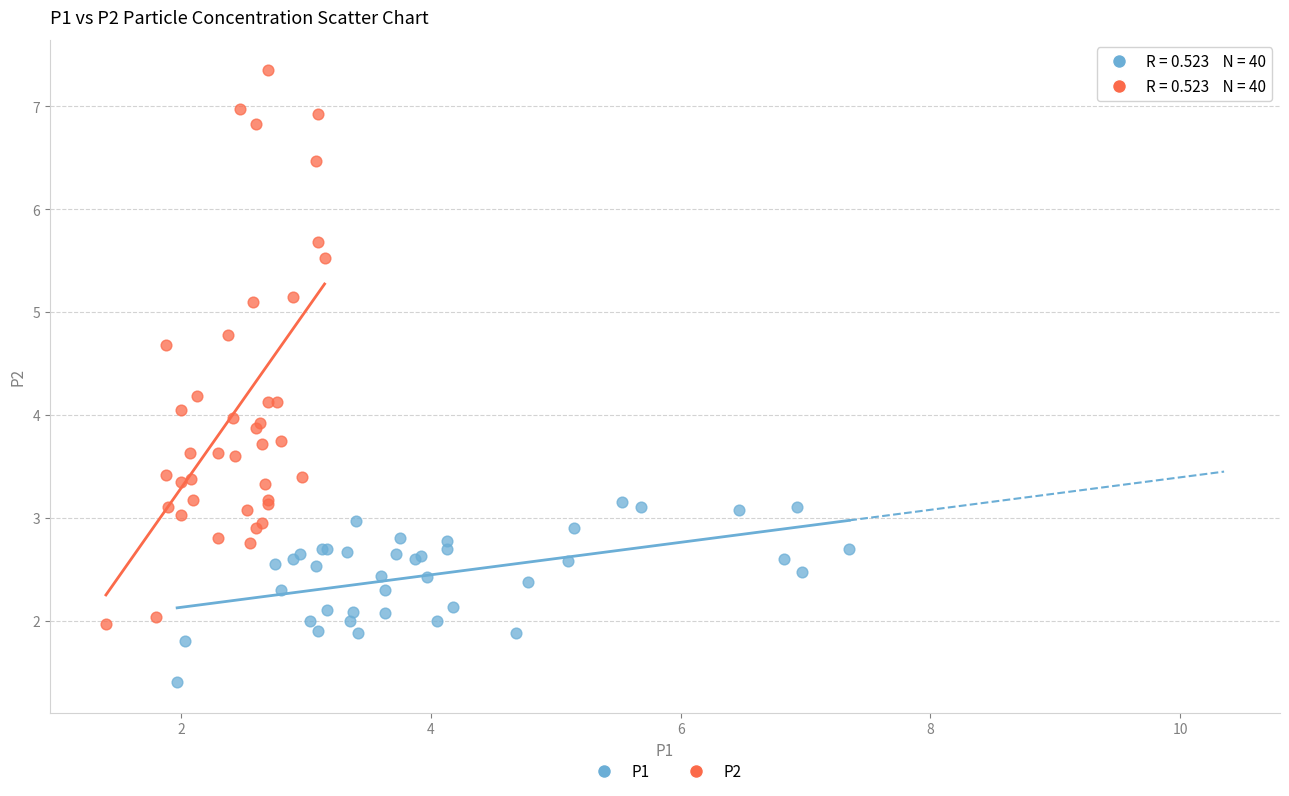

Which series has the largest Y range (max minus min)?

P2